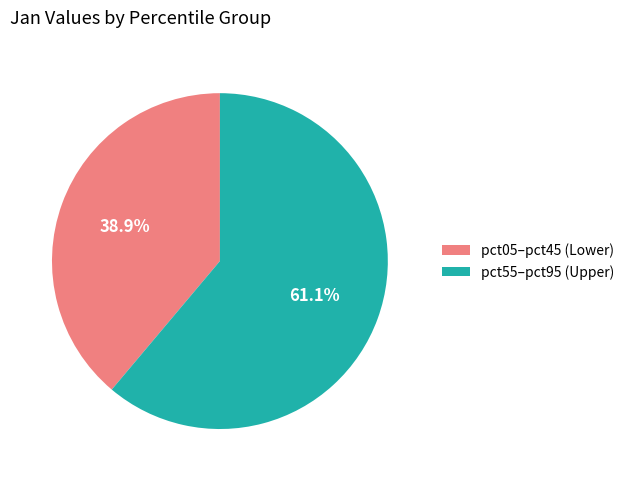

How many slices are in this pie chart?

2